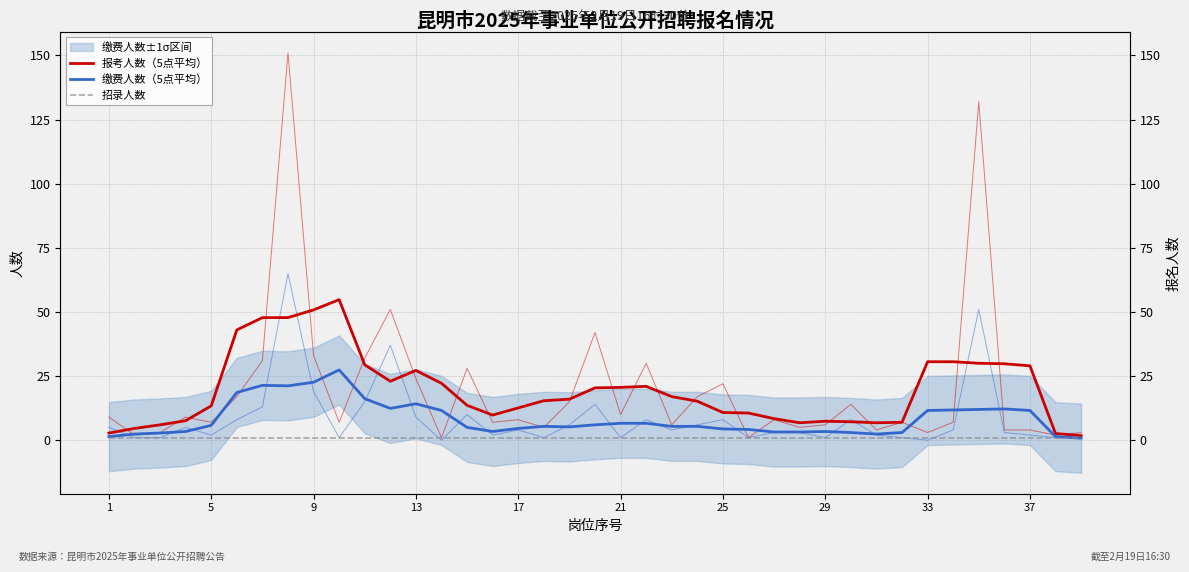

At 33, list the series in order from largest to smallest.

报考人数（5点平均）, 缴费人数（5点平均）, 招录人数